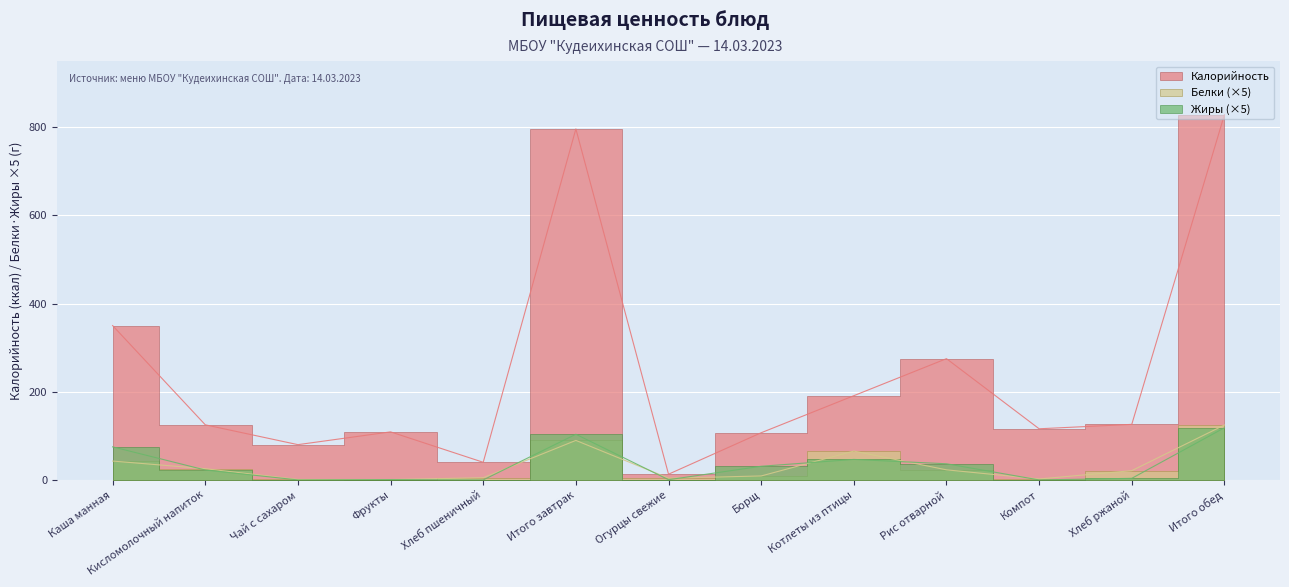

List the labels in order of Калорийность value, smallest first.

Огурцы свежие, Хлеб пшеничный, Чай с сахаром, Борщ, Фрукты, Компот, Кисломолочный напиток, Хлеб ржаной, Котлеты из птицы, Рис отварной, Каша манная, Итого завтрак, Итого обед